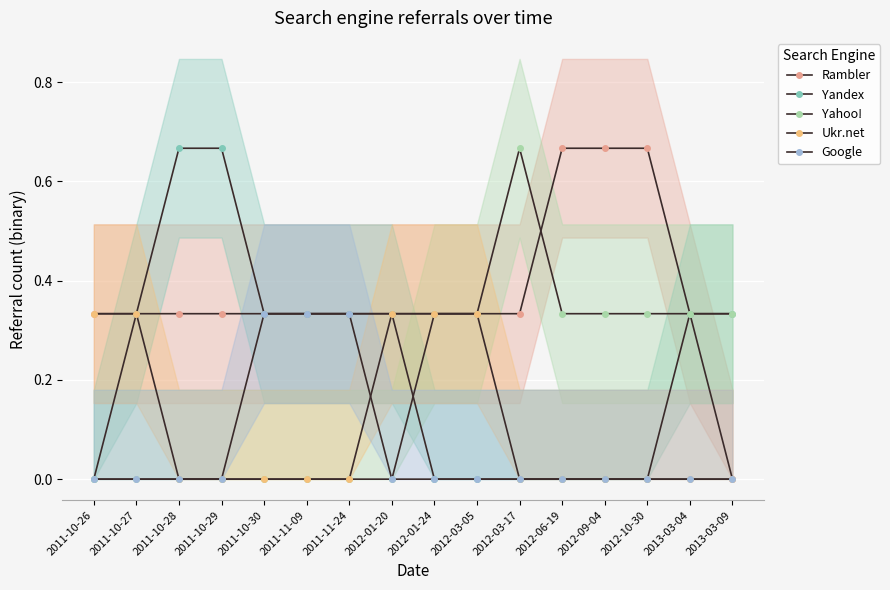

How many series are shown in this chart?

5